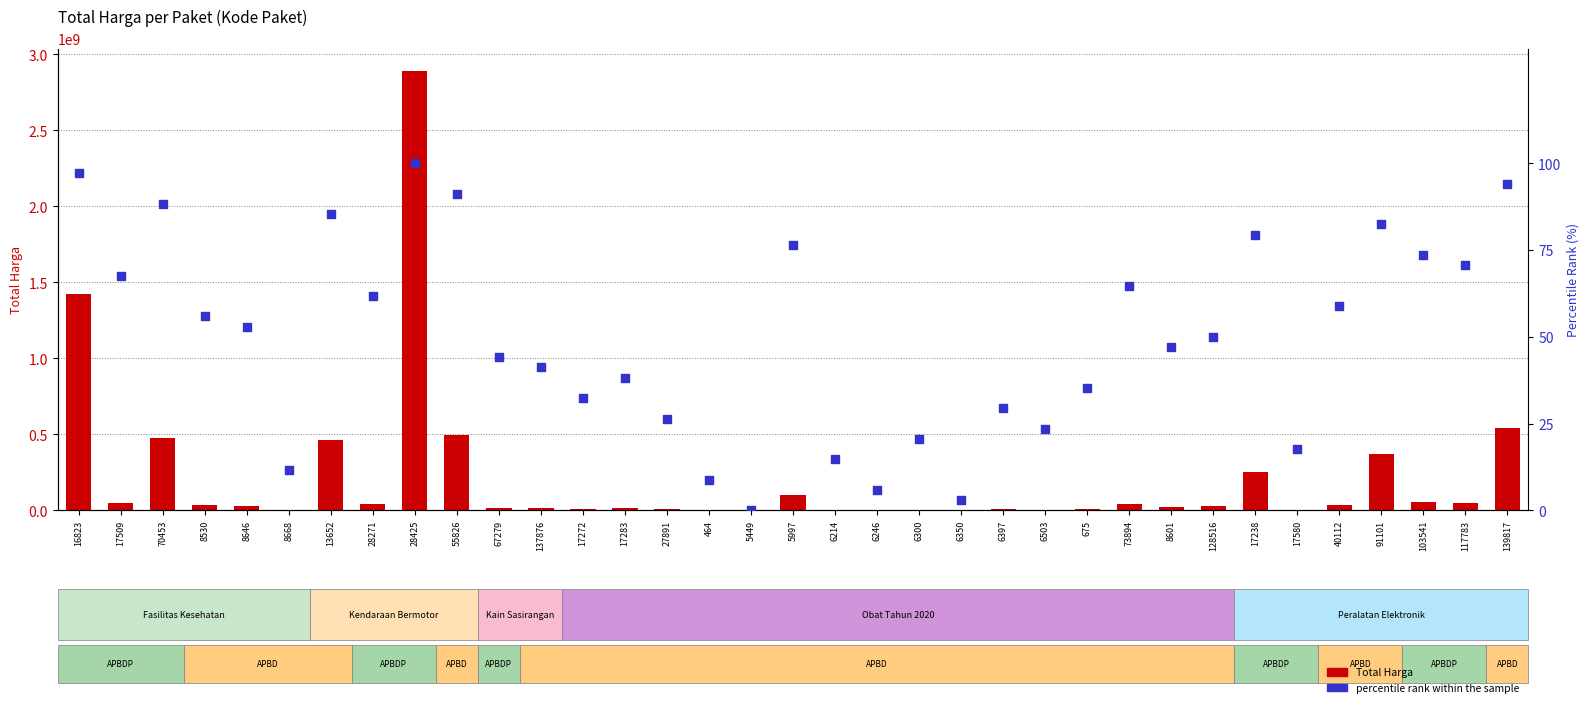

At how many categories does at least one series exceed 2804083161?

1